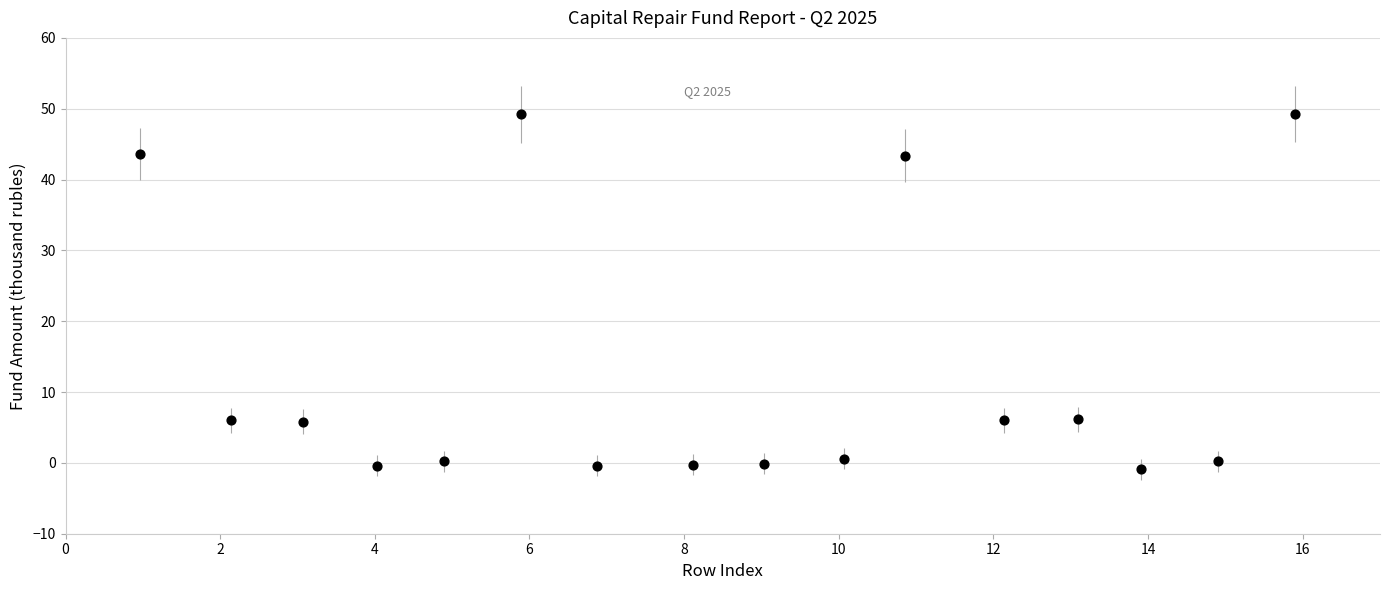

What is the range of X values (max minus min)?

14.9